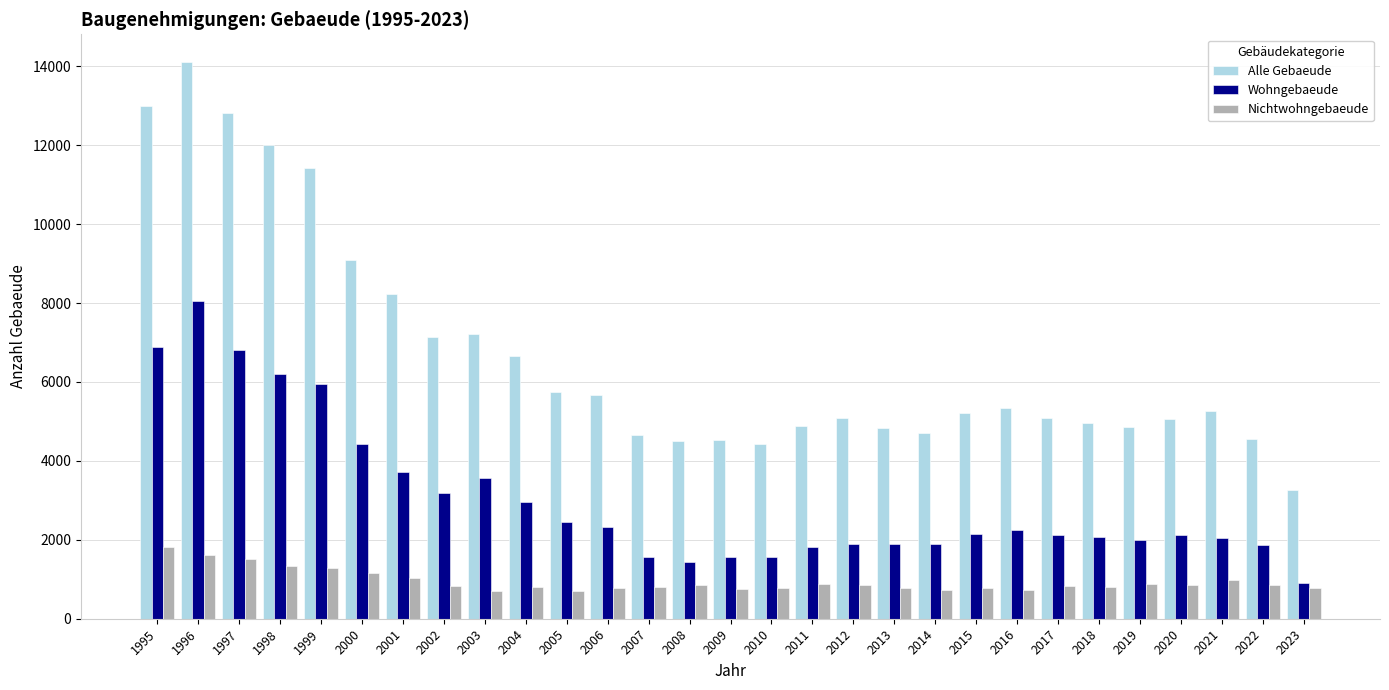

The value of Wohngebaeude at 2015 is 3213. True or false?

False